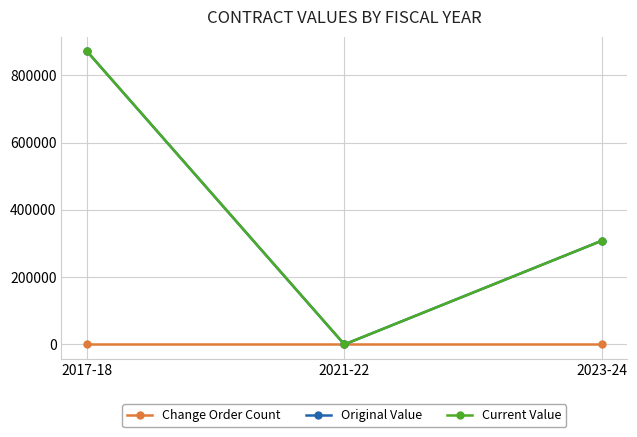

What is the label of the 3rd point from the left?

2023-24